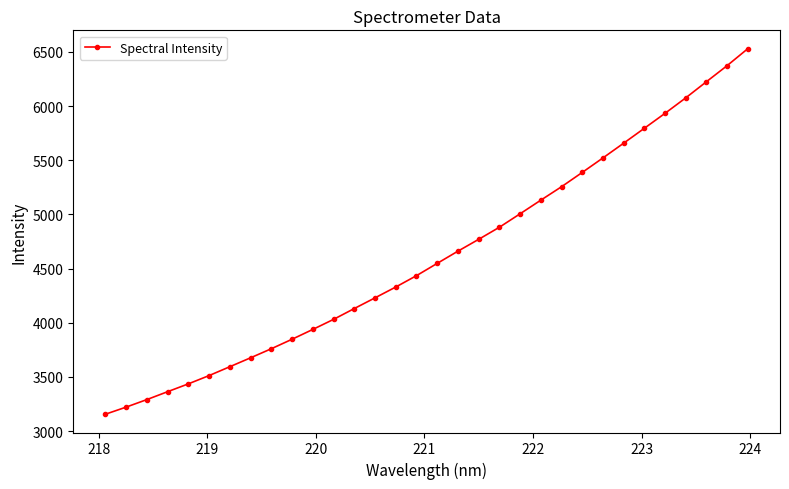

What is the minimum value shown in the chart?

3155.4